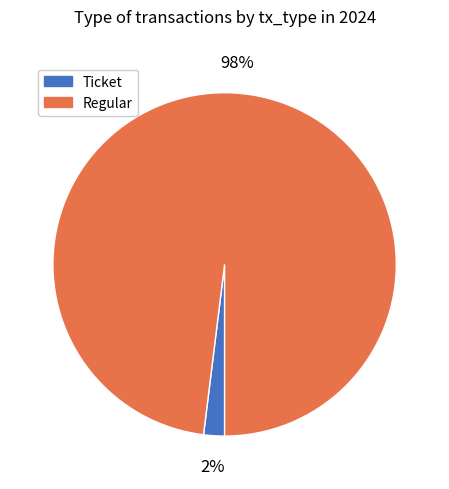

Rank the categories by value from highest to lowest.

Regular, Ticket